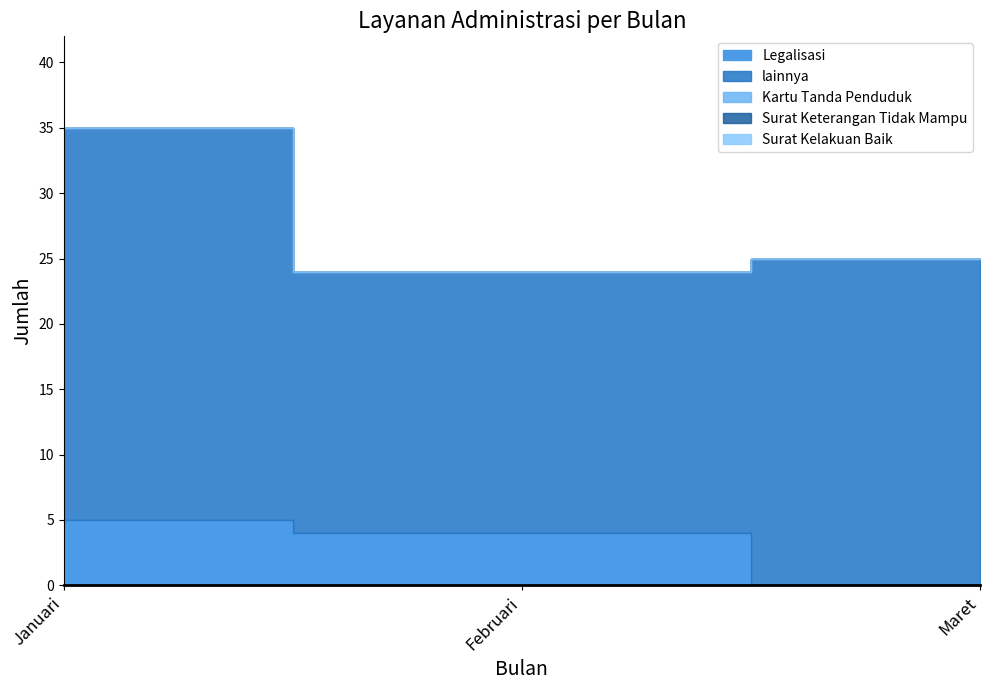

At how many categories does at least one series exceed 8?

3